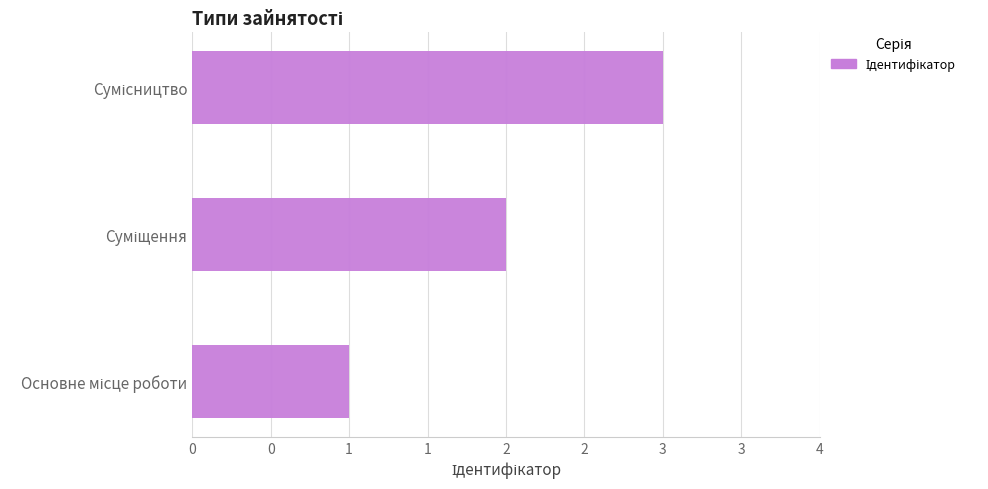

What is the minimum value shown in the chart?

1